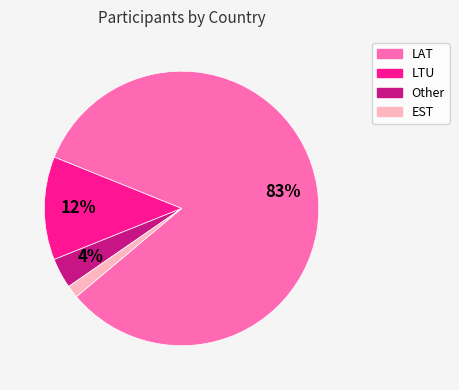

To the nearest percent, what is the average slice percentage?

25%